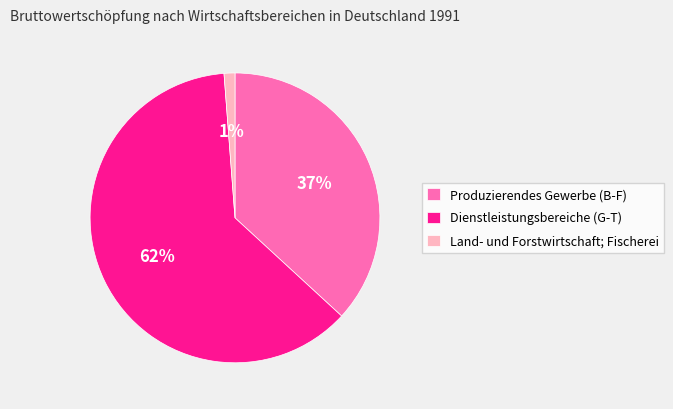

True or false: Dienstleistungsbereiche (G-T) accounts for 62% of the total.

True